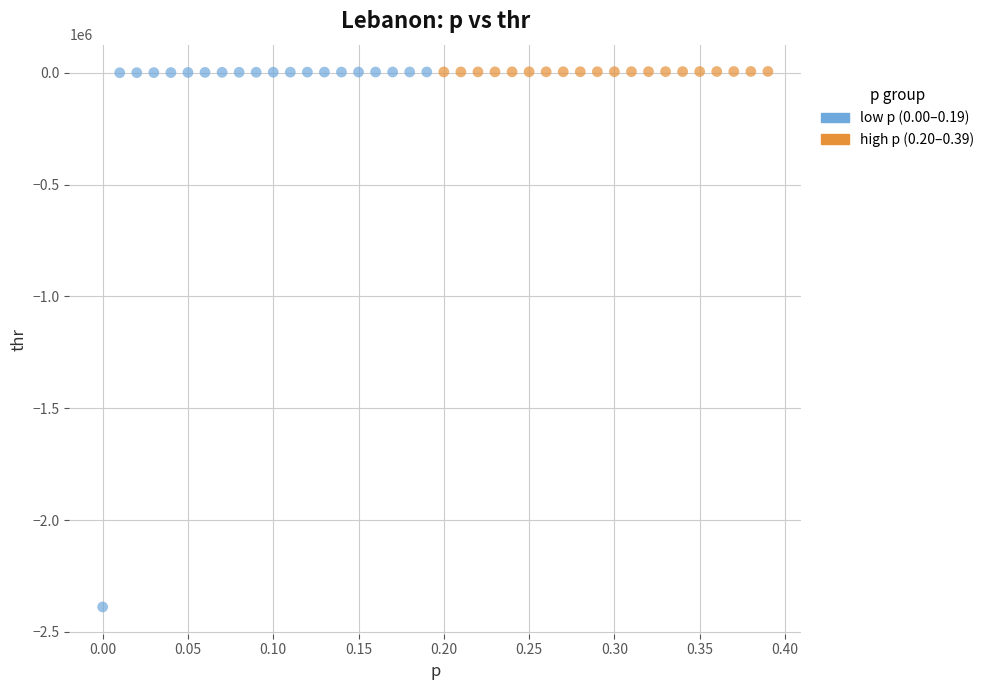

Which series contains the lowest Y value?

low p (0.00–0.19)